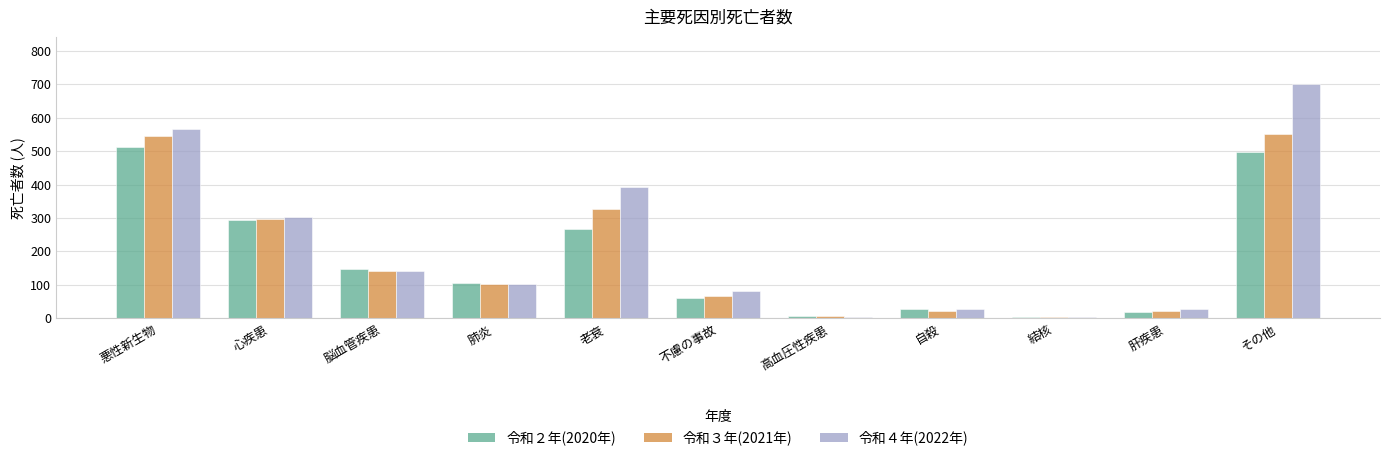

At how many categories does at least one series exceed 114?

5